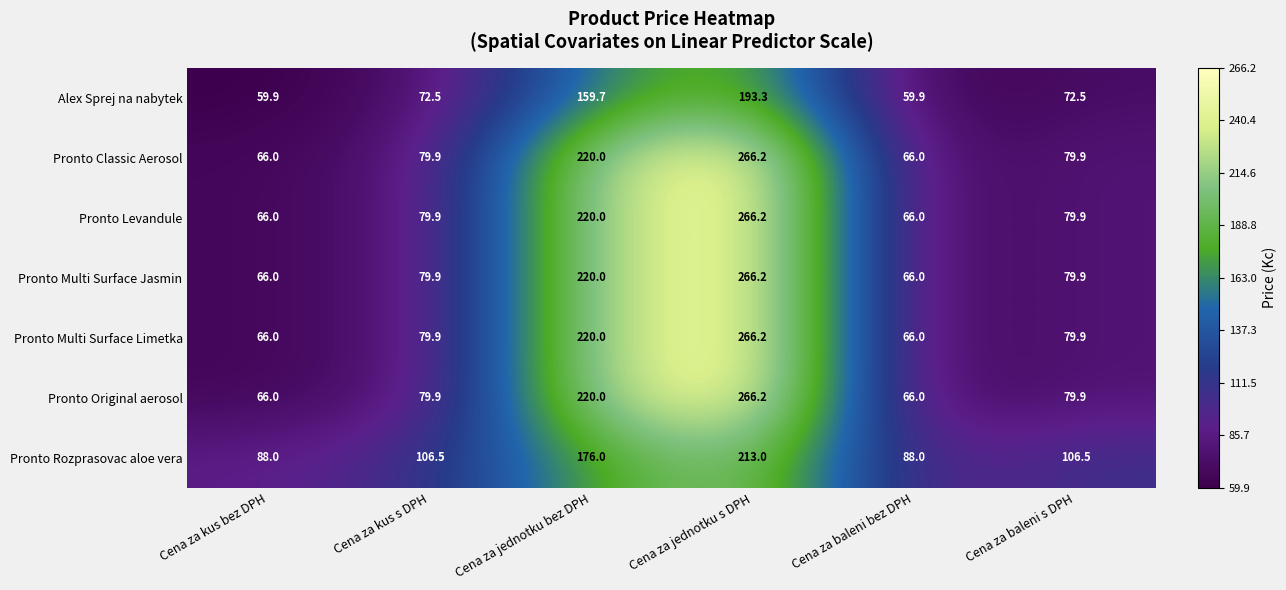

At which label does Pronto Levandule first exceed 79?

Cena za kus s DPH